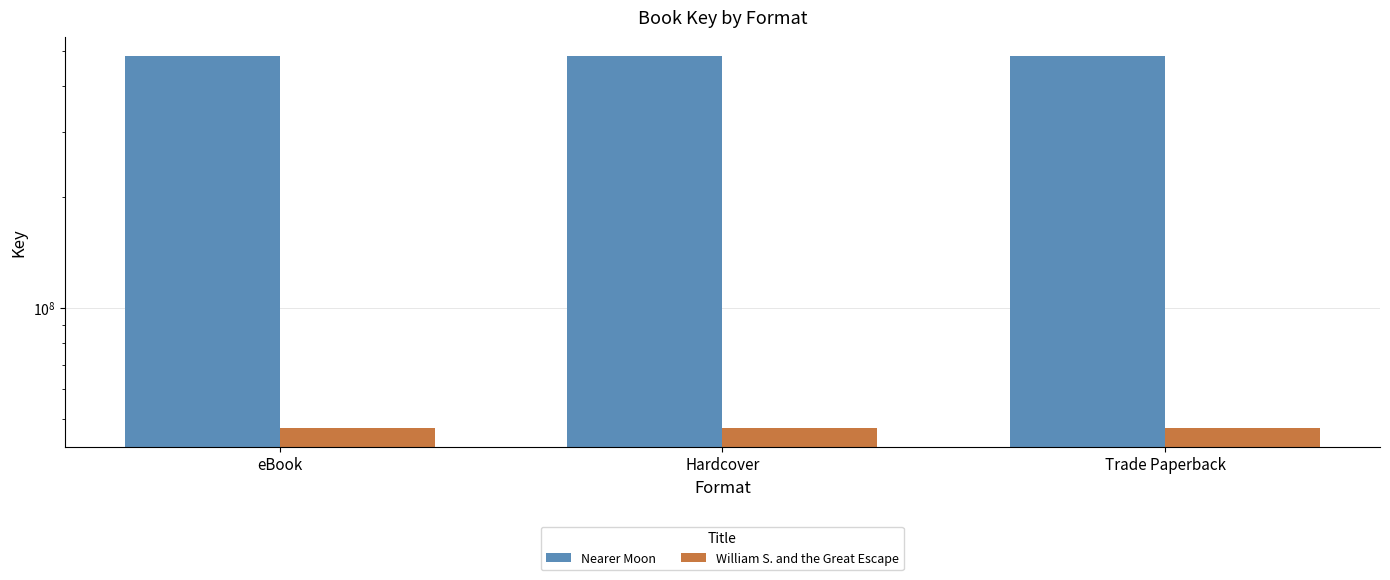

Rank the series by their average value, from highest to lowest.

Nearer Moon, William S. and the Great Escape